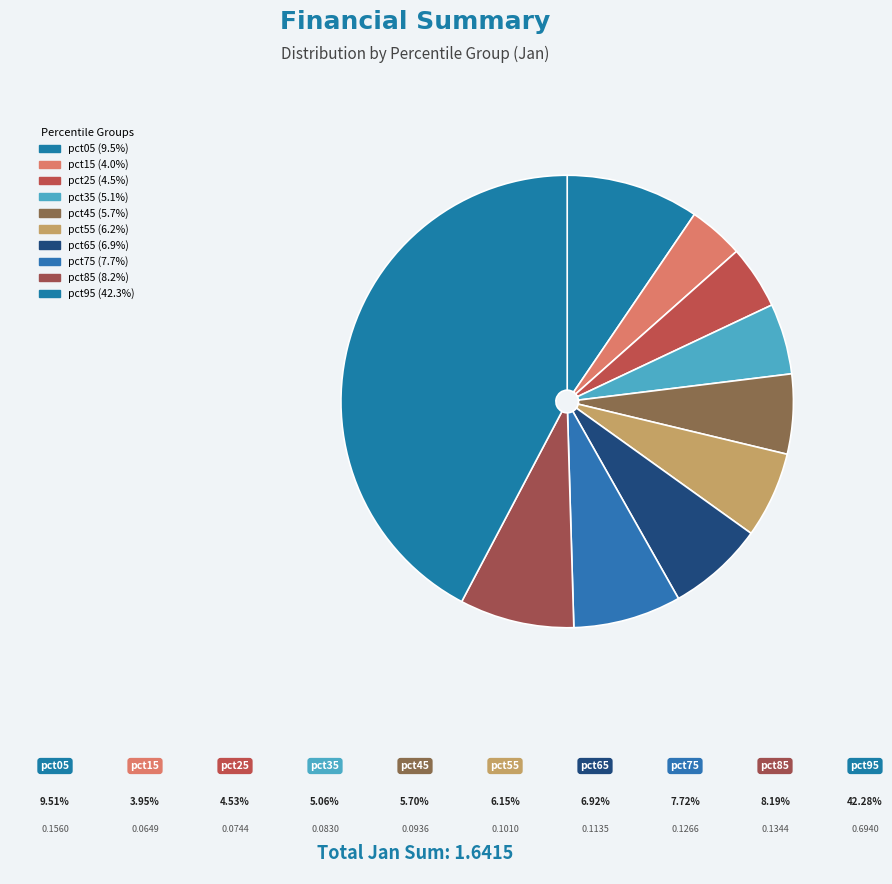

Count the number of slices in the pie.

10